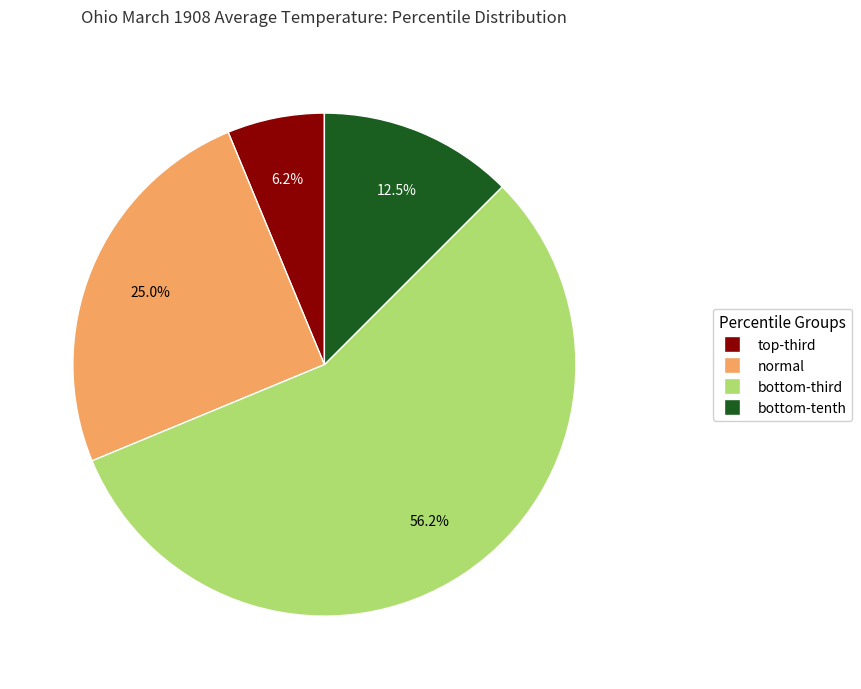

To the nearest percent, what is the average slice percentage?

25%